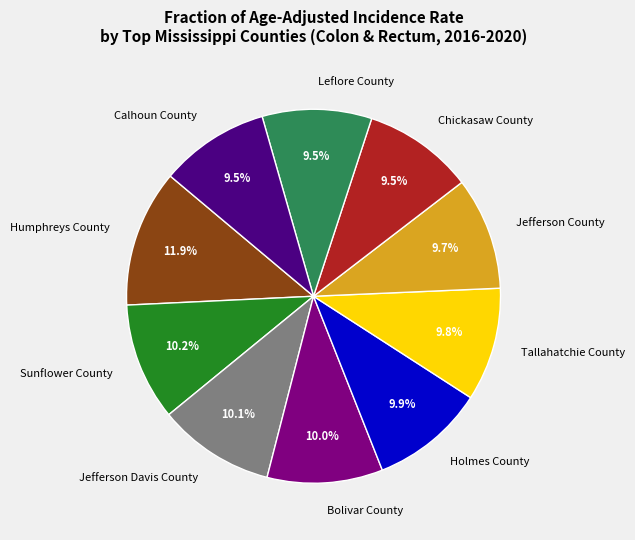

Do Chickasaw County and Jefferson Davis County together represent more than half of the pie?

No